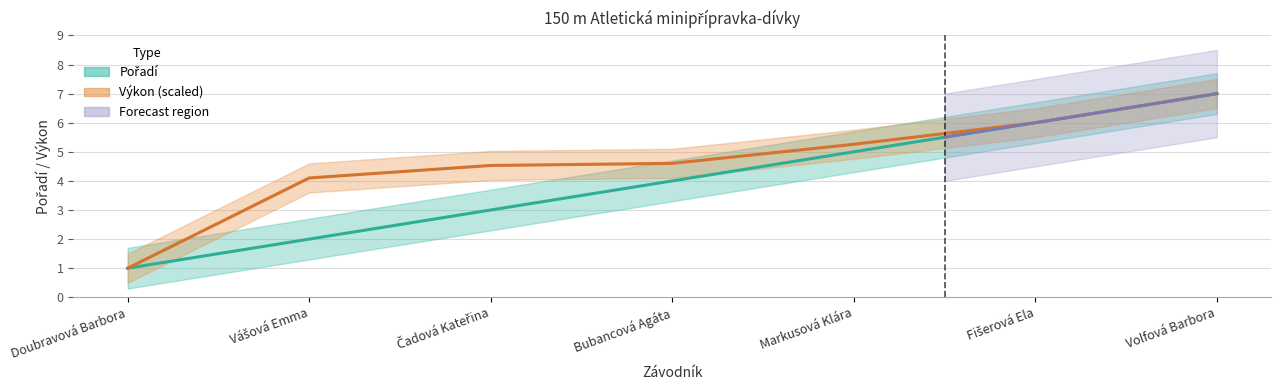

After their last crossing, which series has the higher values: Výkon or Pořadí?

Pořadí